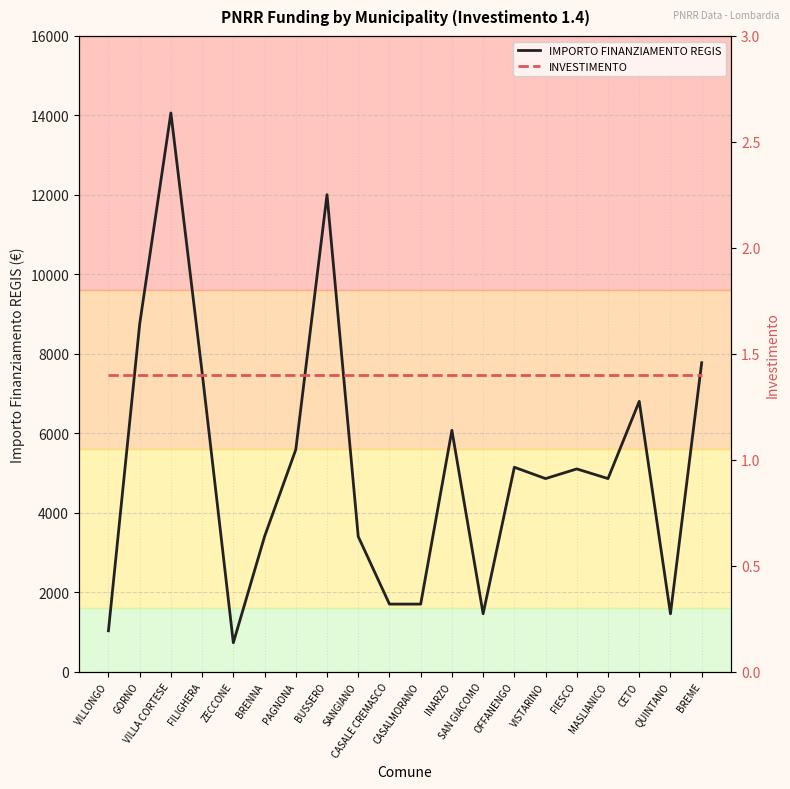

Reading left to right, what are all the values shown in this chart?

IMPORTO FINANZIAMENTO REGIS: 1029.0	8748.0	14063.0	7533.0	729.0	3402.0	5589.0	12005.0	3402.0	1701.0	1701.0	6075.0	1458.0	5145.0	4860.0	5103.0	4860.0	6804.0	1458.0	7776.0
INVESTIMENTO: 1.4	1.4	1.4	1.4	1.4	1.4	1.4	1.4	1.4	1.4	1.4	1.4	1.4	1.4	1.4	1.4	1.4	1.4	1.4	1.4